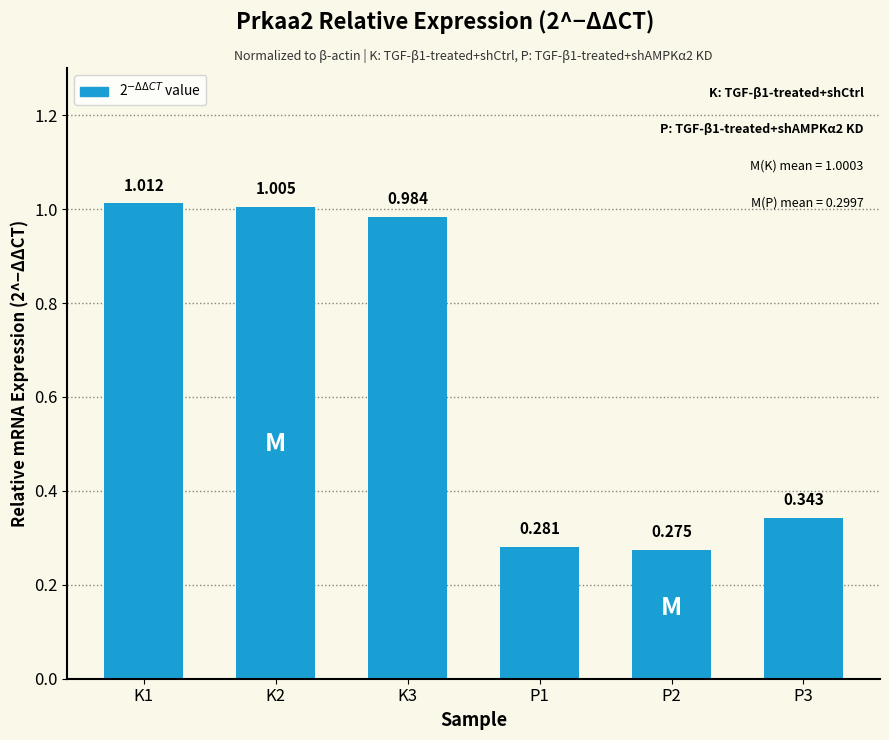

How many bars are there in total?

6